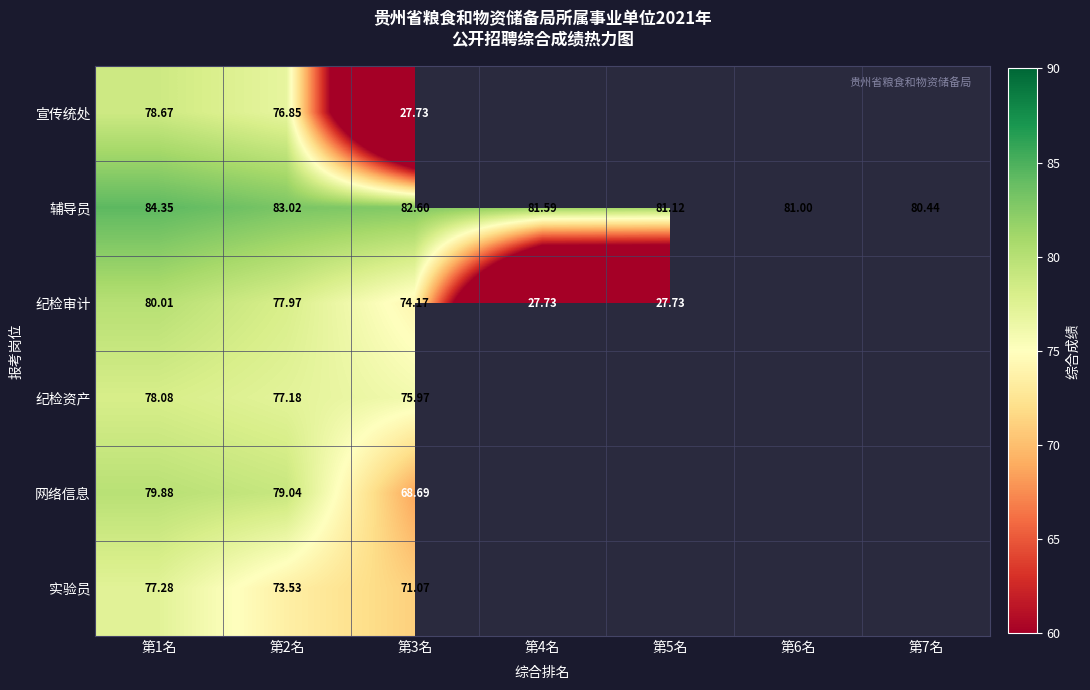

At 第3名, list the series in order from largest to smallest.

辅导员, 纪检资产, 纪检审计, 实验员, 网络信息, 宣传统处